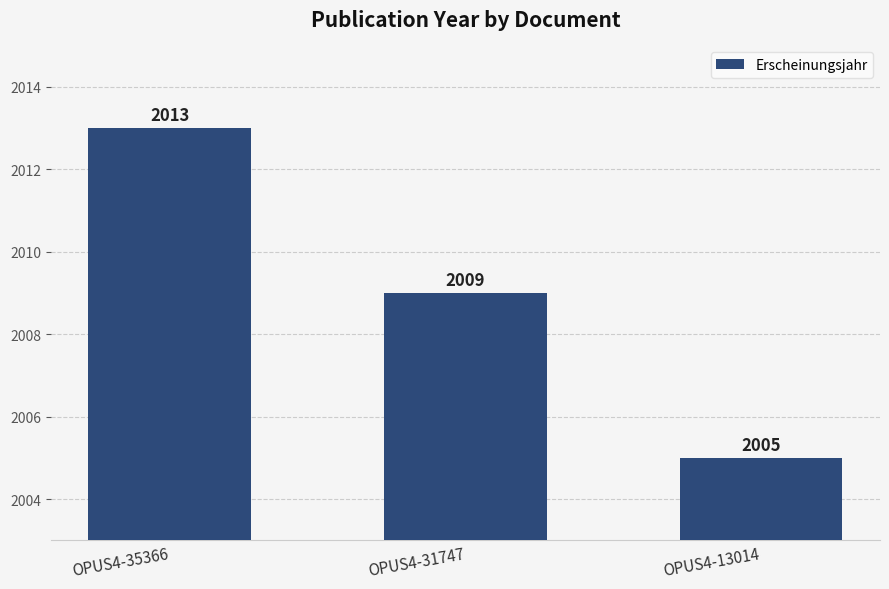

Where does the data first go above 2009?

OPUS4-35366